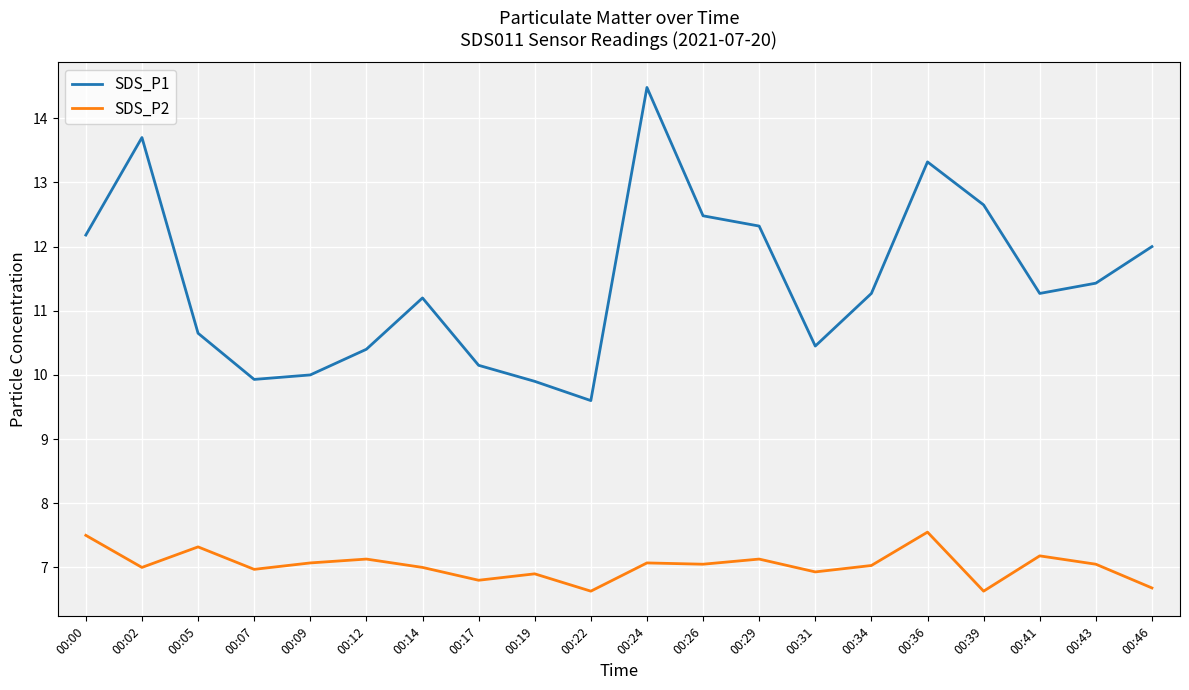

At which category does SDS_P2 reach its first local peak?

00:05